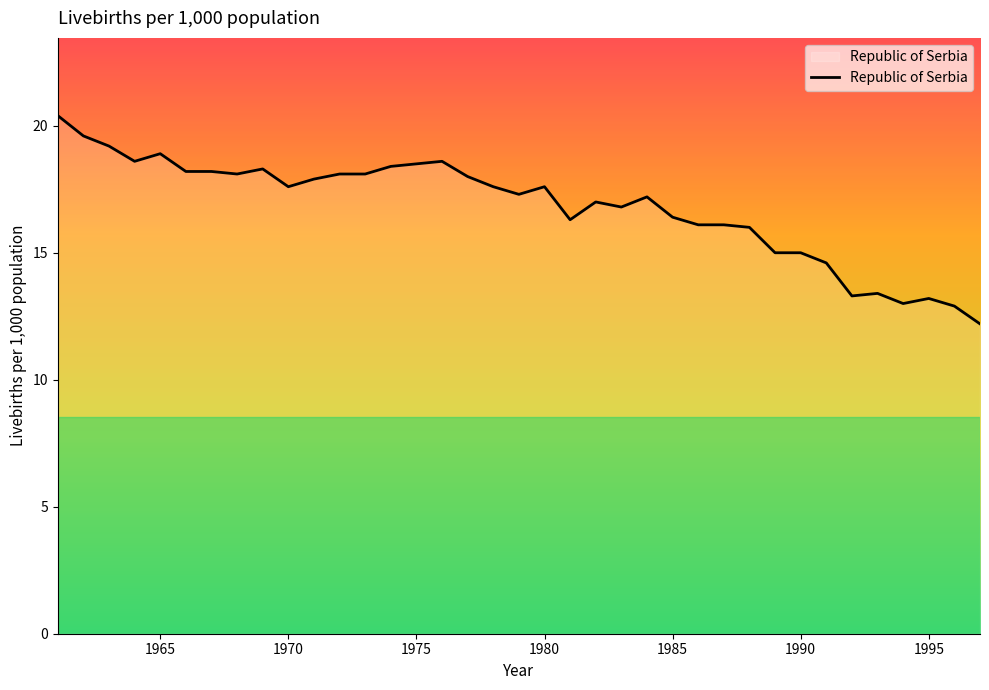

What is the difference between the maximum and minimum values?

8.2